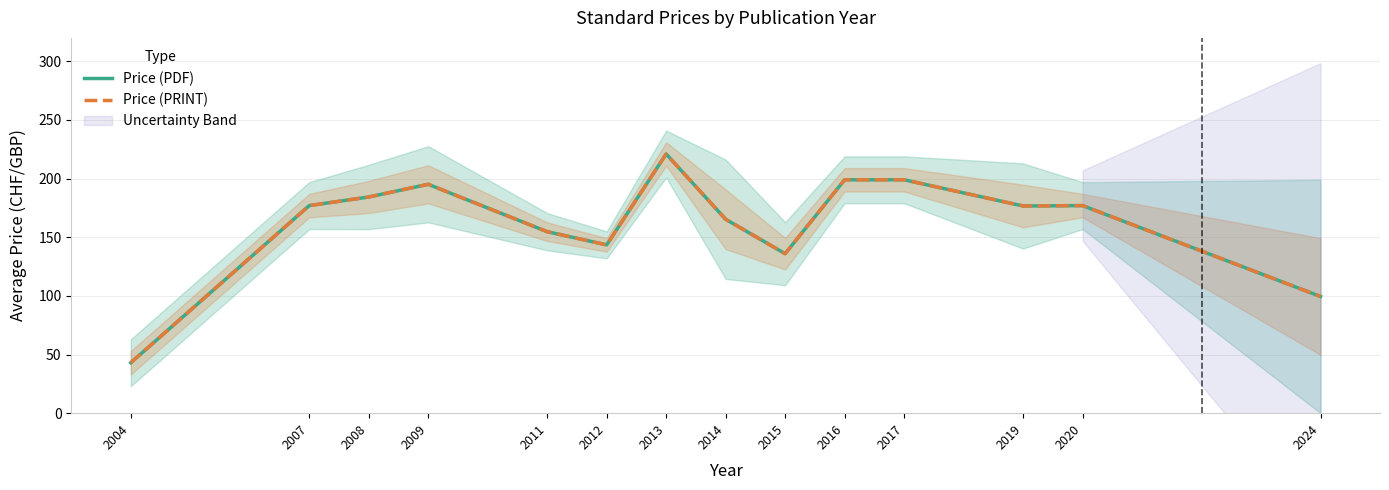

True or false: Price (PDF) and Price (PRINT) cross at least once.

False